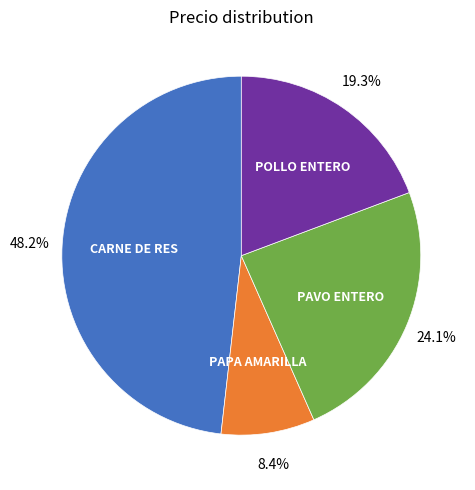

Which slice is the smallest?

PAPA AMARILLA